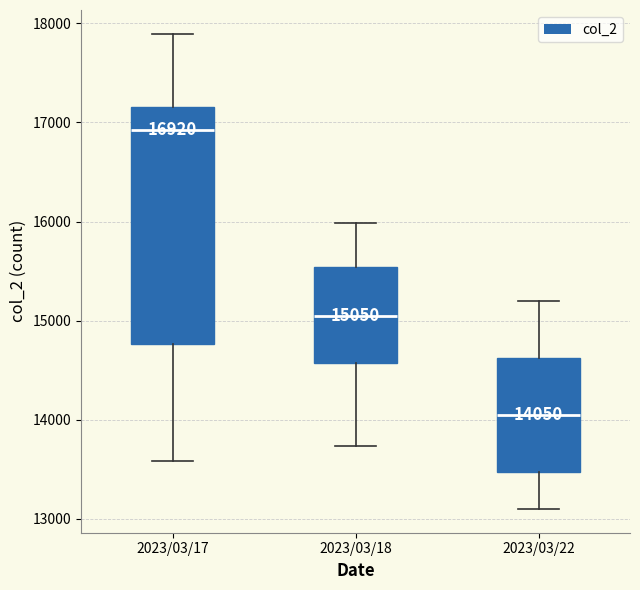

Which box's median line is the highest?

2023/03/17